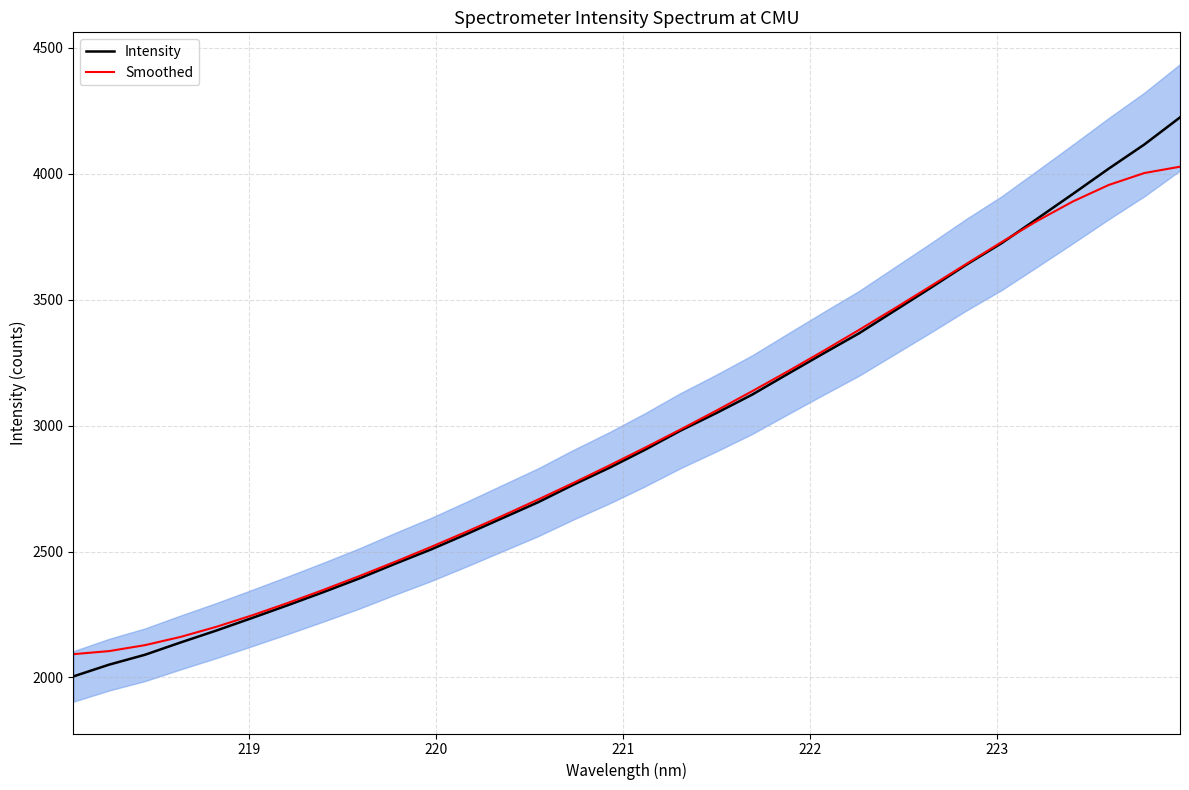

What is the highest value of the Intensity series?

4223.1